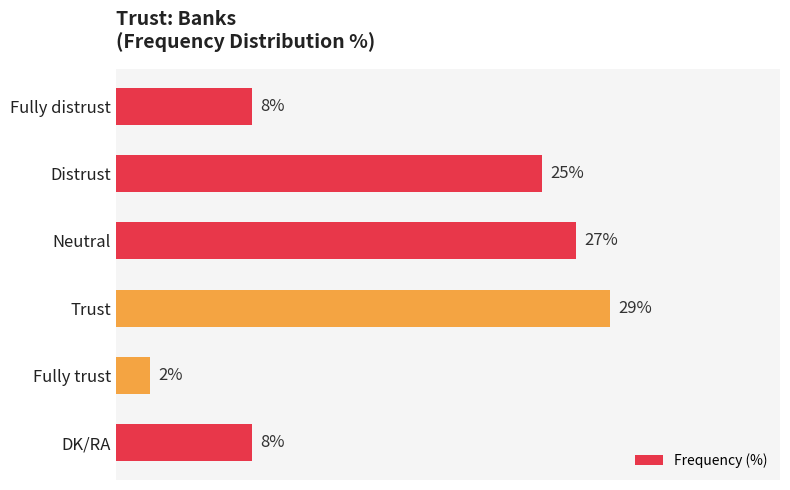

Which label corresponds to the largest value in the chart?

Trust